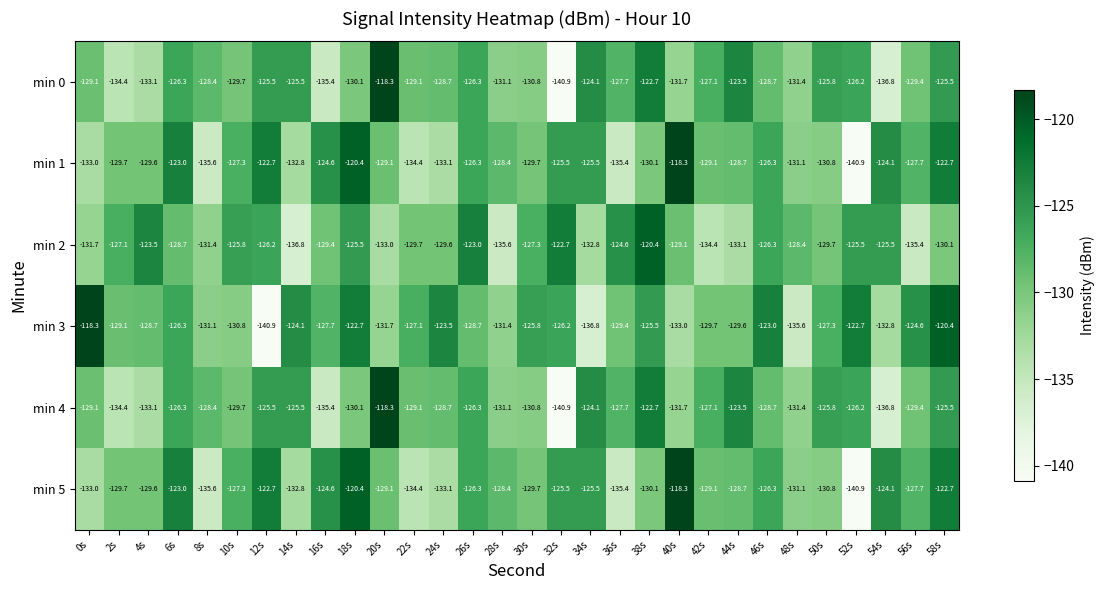

Read the min 4 value at 0s.

-129.1